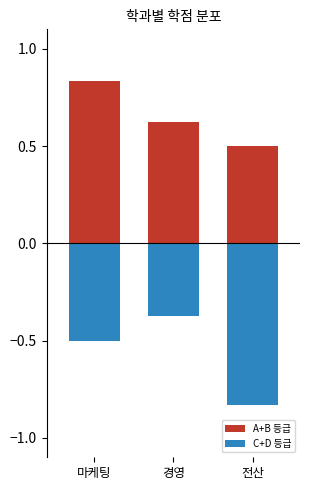

What is the difference between the maximum and minimum values in the A+B 등급 series?

0.3